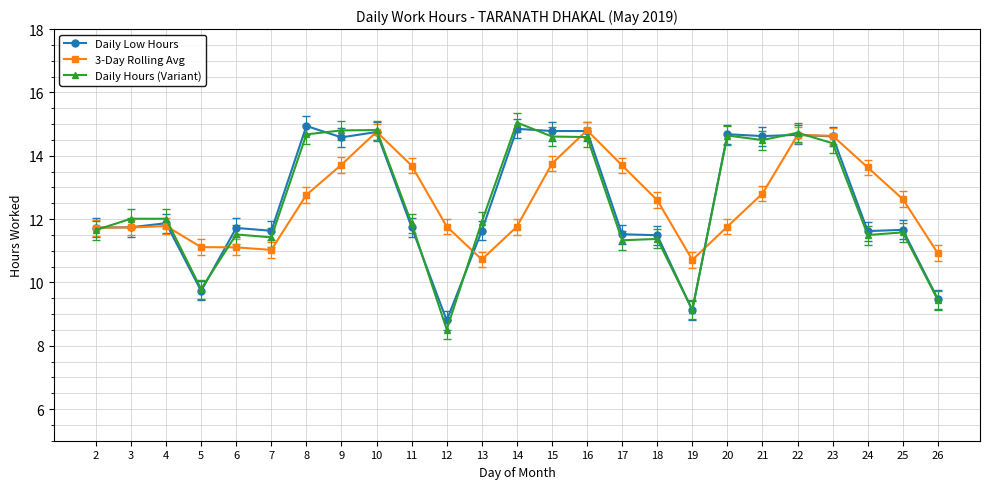

What is the difference between the Daily Hours (Variant) values at 8 and 15?

0.1